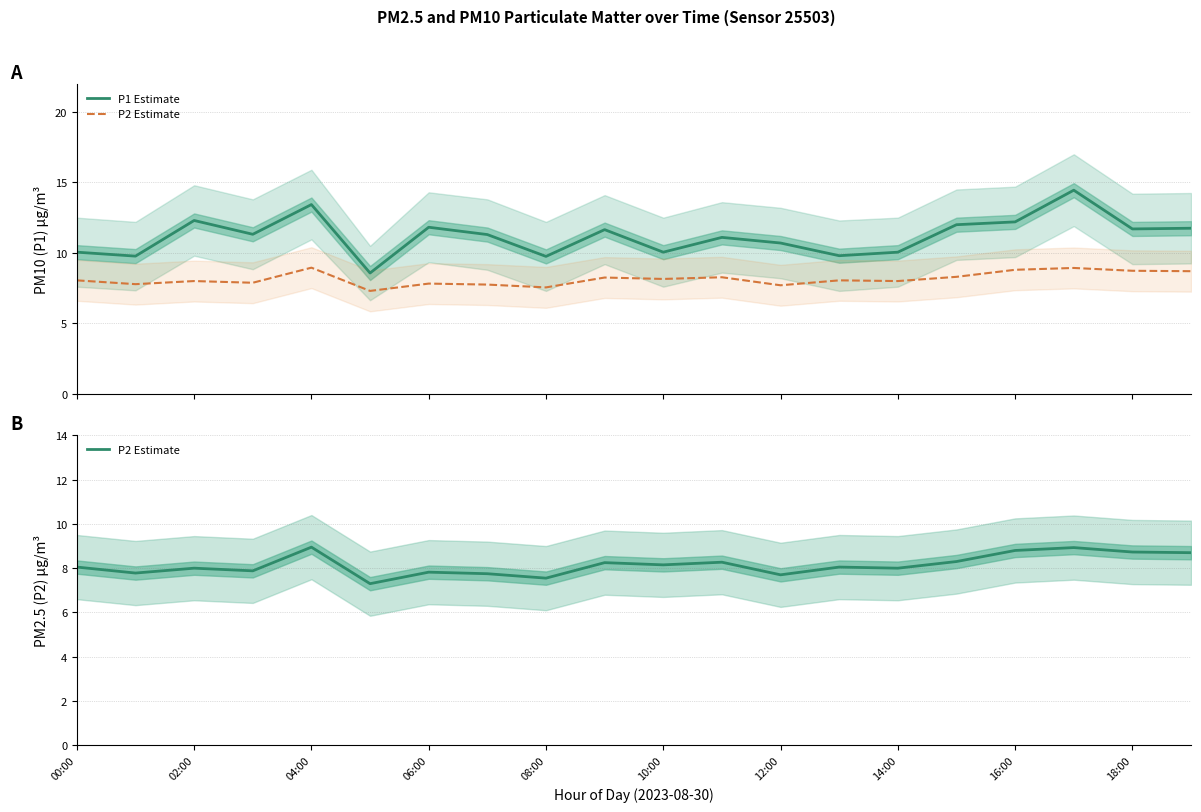

Is this an area chart (filled region under the line)?

No